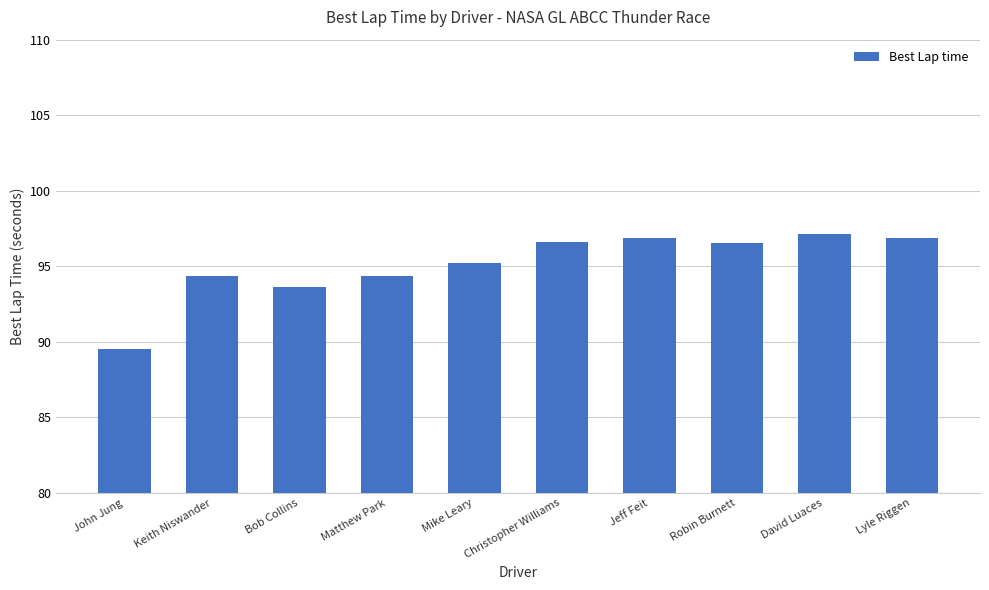

The chart shows a value of 40.5 at Matthew Park. True or false?

False